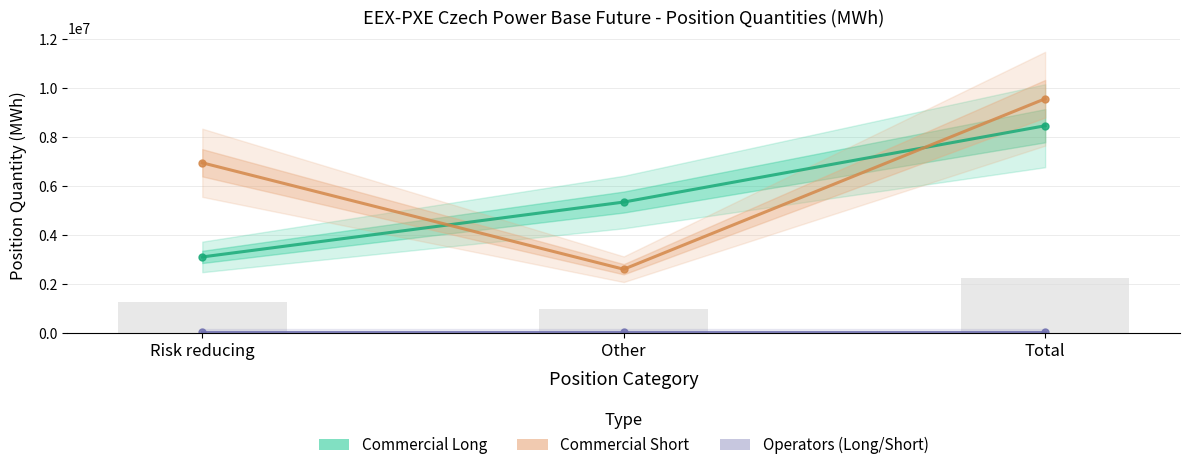

Which series changed the most between Other and Total?

Commercial Short